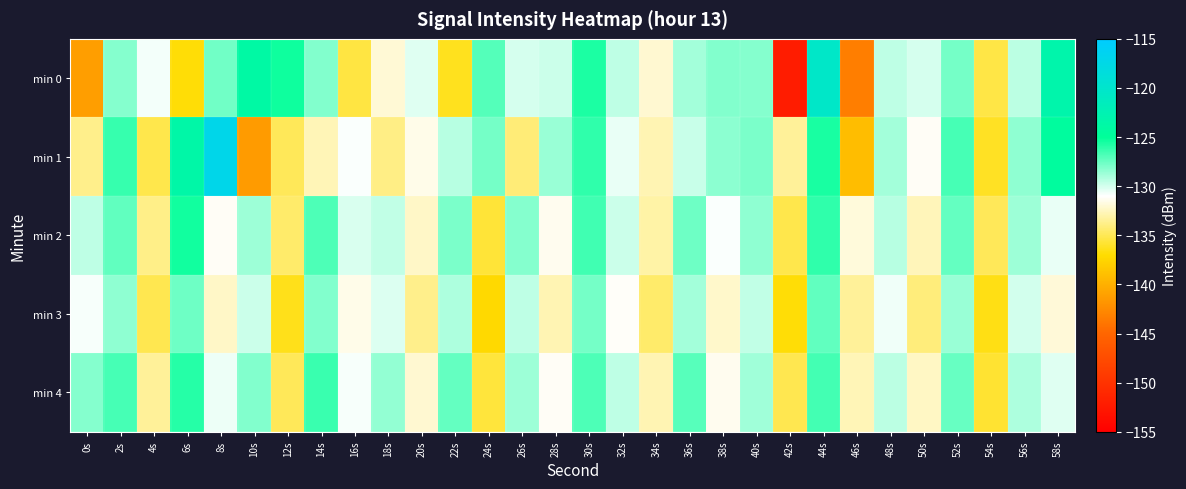

What is the smallest value displayed?

-152.1